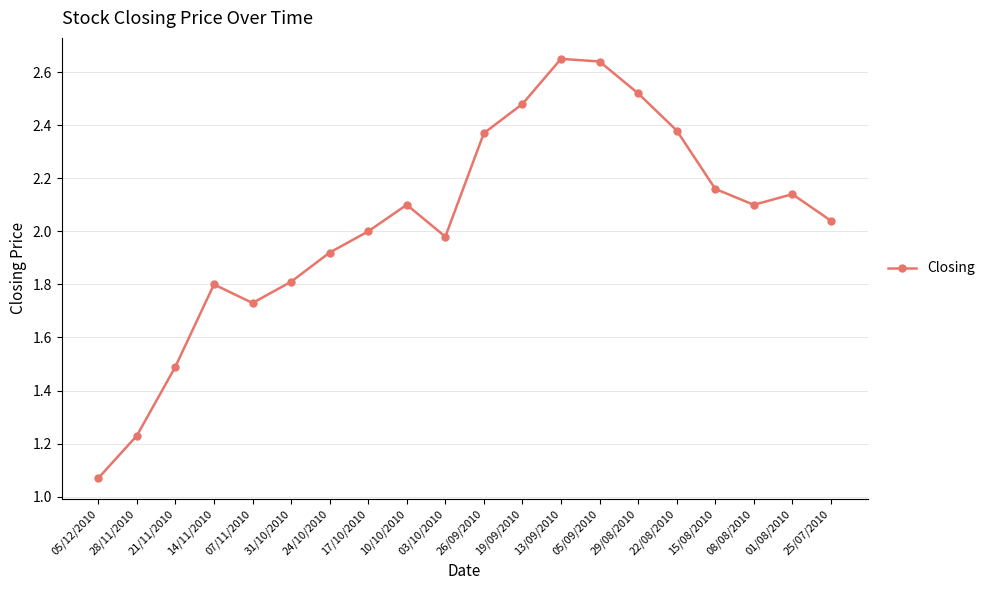

What is the sum of the values at 08/08/2010 and 14/11/2010?

3.9